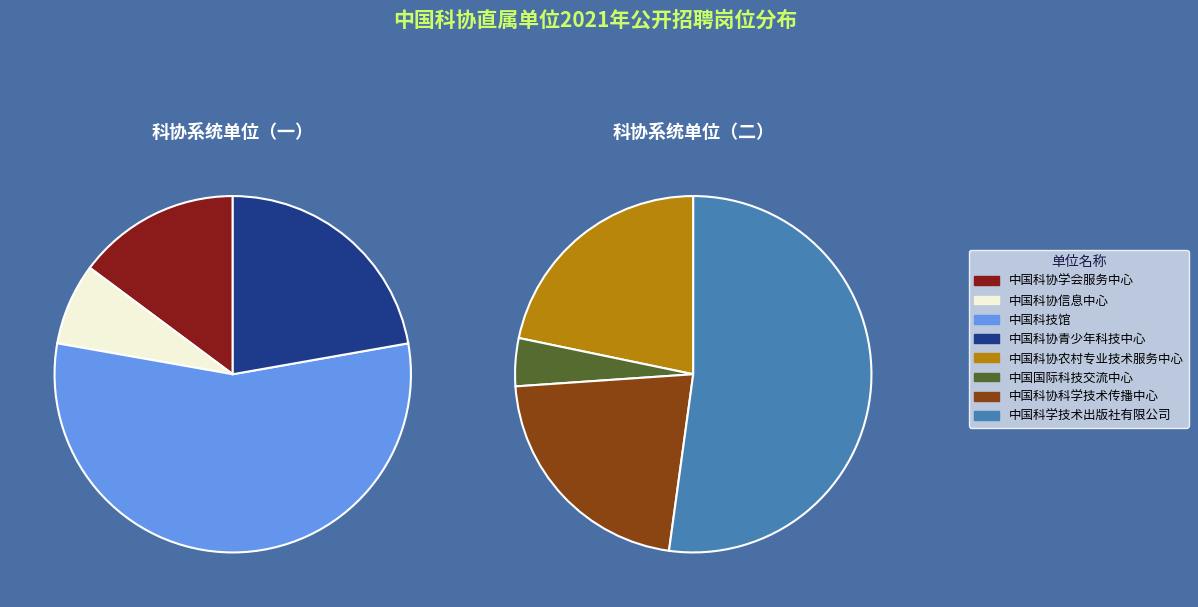

True or false: 中国科学技术出版社有限公司 accounts for 32% of the total.

False